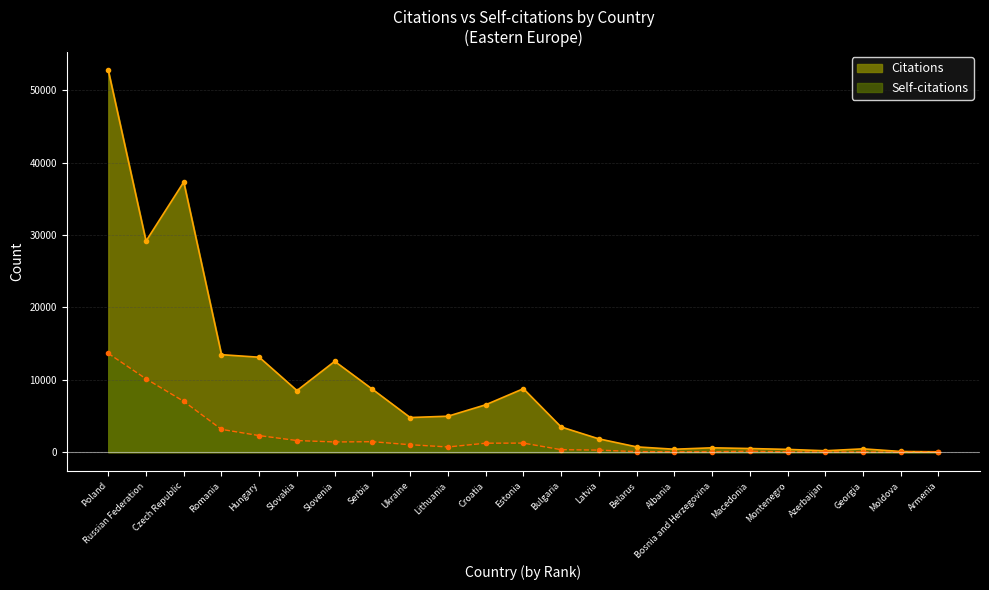

Which series has the widest spread of values?

Citations